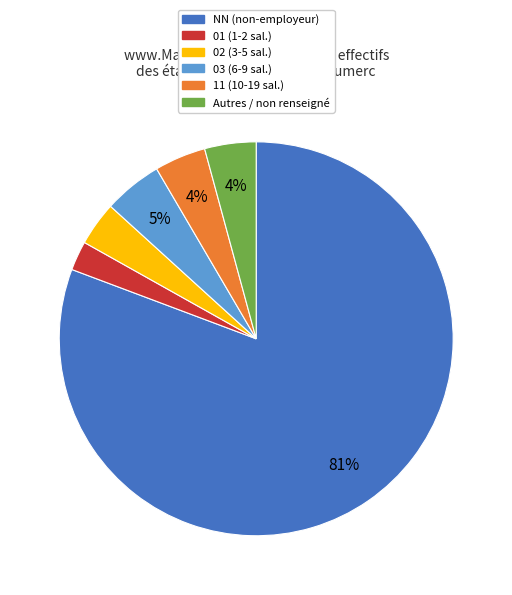

How many slices are in this pie chart?

6